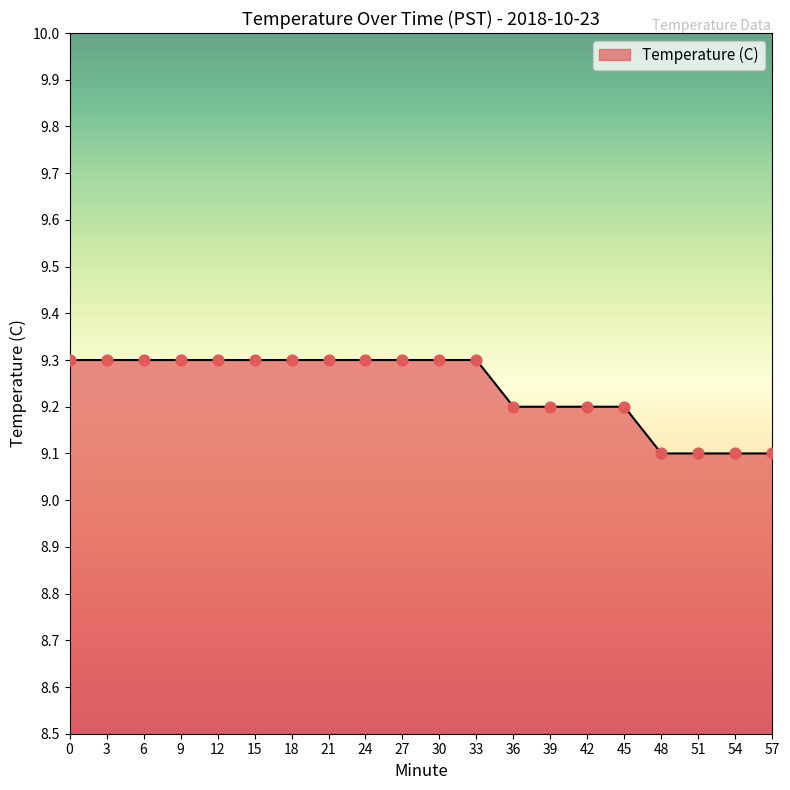

What is the change in value from 27 to 54?

-0.2